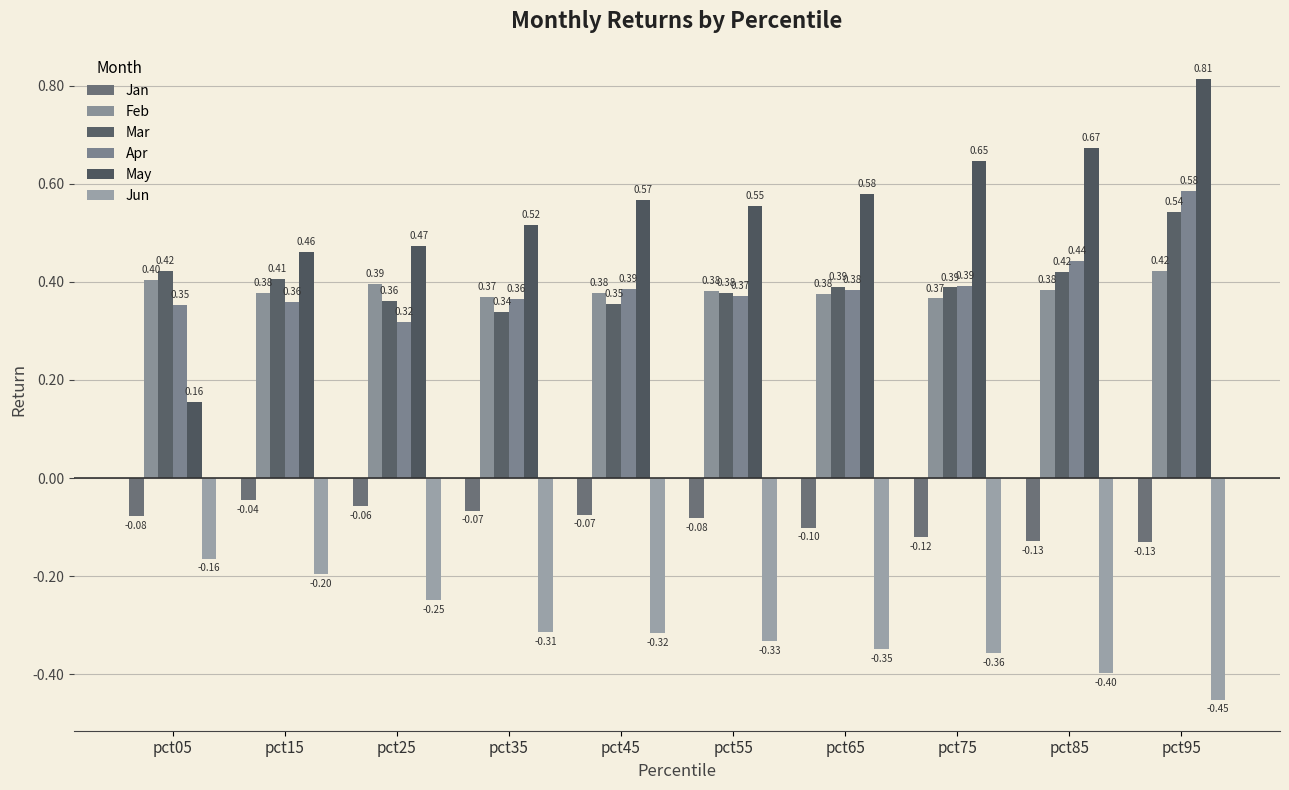

Reading left to right, extract all data points from this chart.

Jan: -0.1	-0.0	-0.1	-0.1	-0.1	-0.1	-0.1	-0.1	-0.1	-0.1
Feb: 0.4	0.4	0.4	0.4	0.4	0.4	0.4	0.4	0.4	0.4
Mar: 0.4	0.4	0.4	0.3	0.4	0.4	0.4	0.4	0.4	0.5
Apr: 0.4	0.4	0.3	0.4	0.4	0.4	0.4	0.4	0.4	0.6
May: 0.2	0.5	0.5	0.5	0.6	0.6	0.6	0.6	0.7	0.8
Jun: -0.2	-0.2	-0.2	-0.3	-0.3	-0.3	-0.3	-0.4	-0.4	-0.5